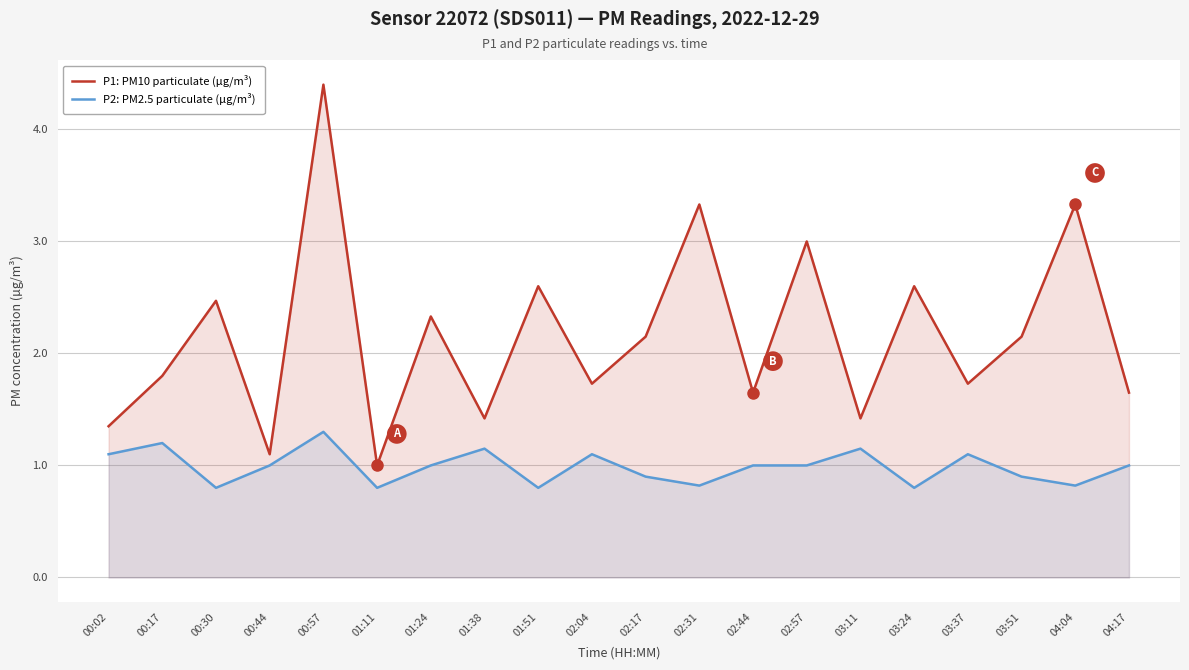

How many interior local peaks does the P1: PM10 particulate (µg/m³) series have?

8